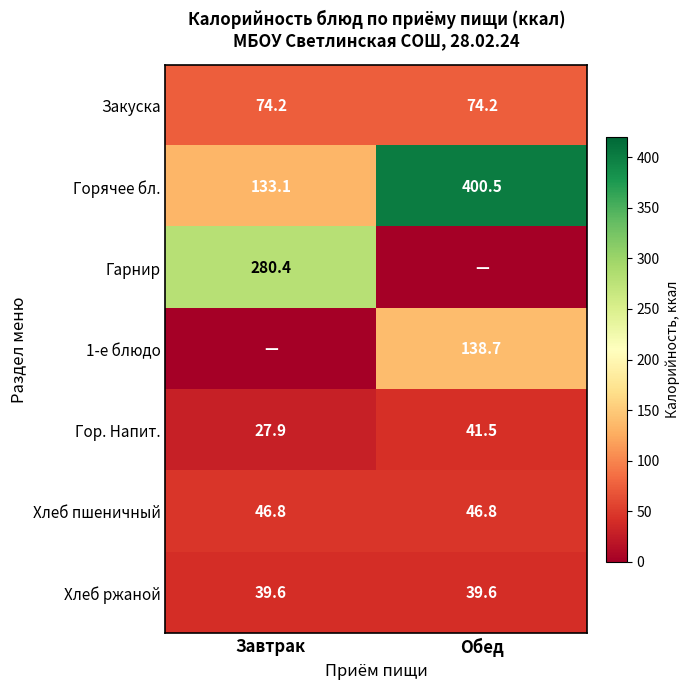

What is the difference between the highest and lowest values at Обед?

400.5